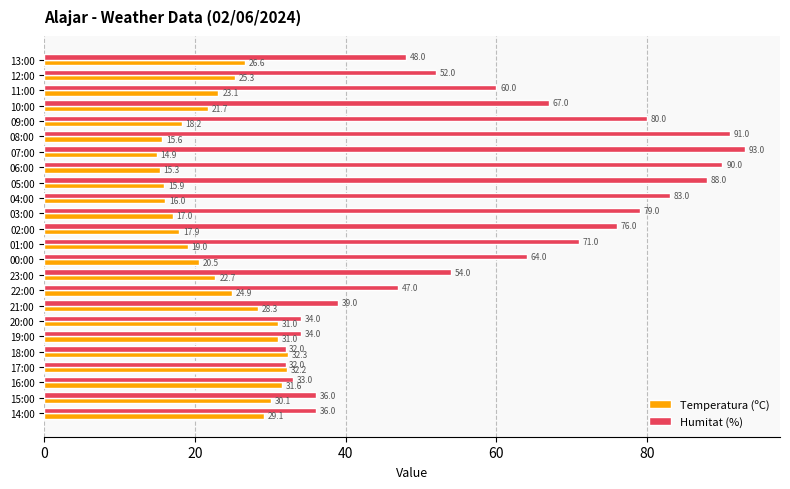

At how many categories does at least one series exceed 32?

24